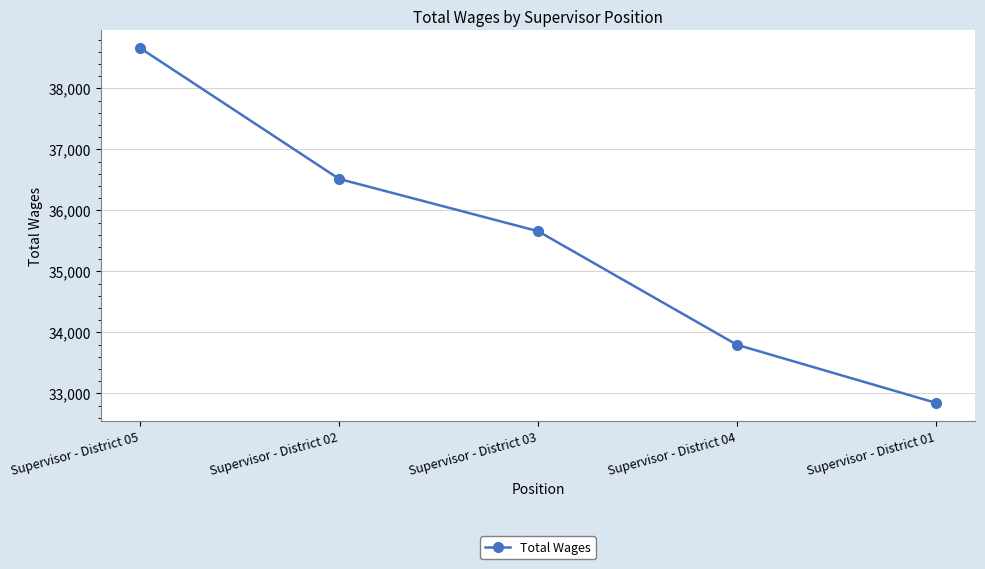

What is the approximate value at Supervisor - District 05?

38658